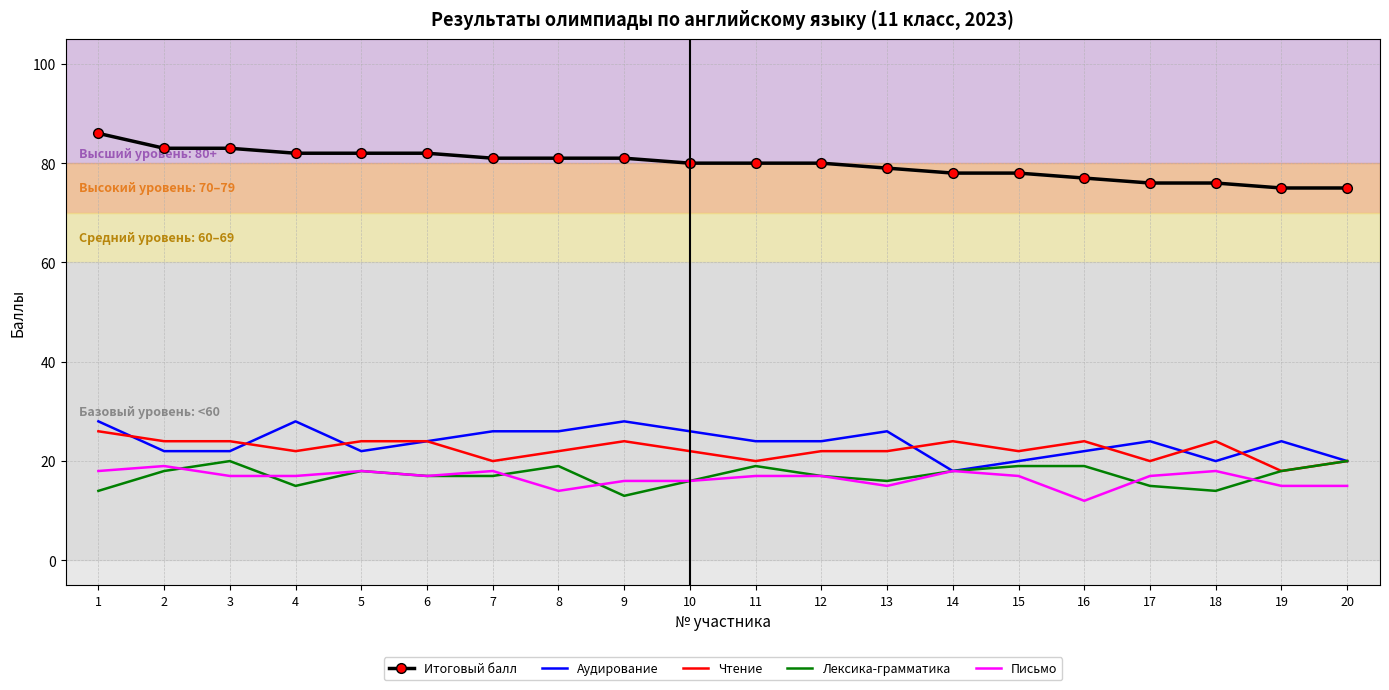

Reading right to left, what are all the values shown in this chart?

Итоговый балл: 75	75	76	76	77	78	78	79	80	80	80	81	81	81	82	82	82	83	83	86
Аудирование: 20	24	20	24	22	20	18	26	24	24	26	28	26	26	24	22	28	22	22	28
Чтение: 20	18	24	20	24	22	24	22	22	20	22	24	22	20	24	24	22	24	24	26
Лексика-грамматика: 20	18	14	15	19	19	18	16	17	19	16	13	19	17	17	18	15	20	18	14
Письмо: 15	15	18	17	12	17	18	15	17	17	16	16	14	18	17	18	17	17	19	18